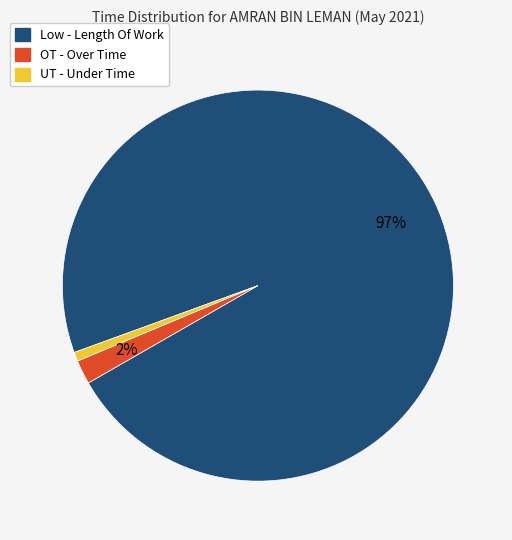

Is there any slice that represents more than half of the pie?

Yes